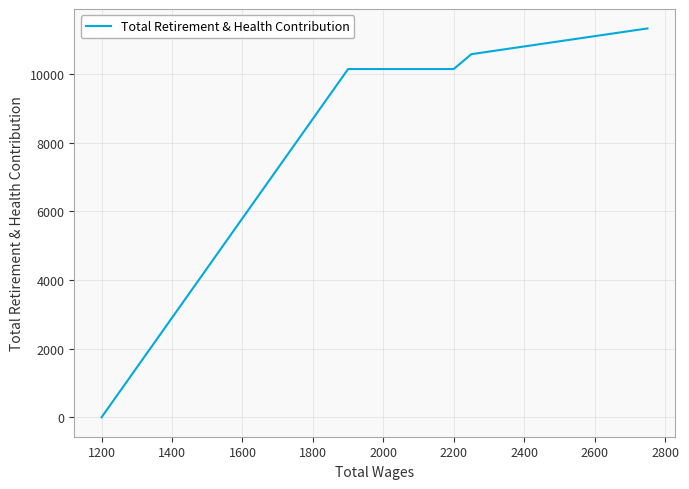

What is the greatest value displayed?

11321